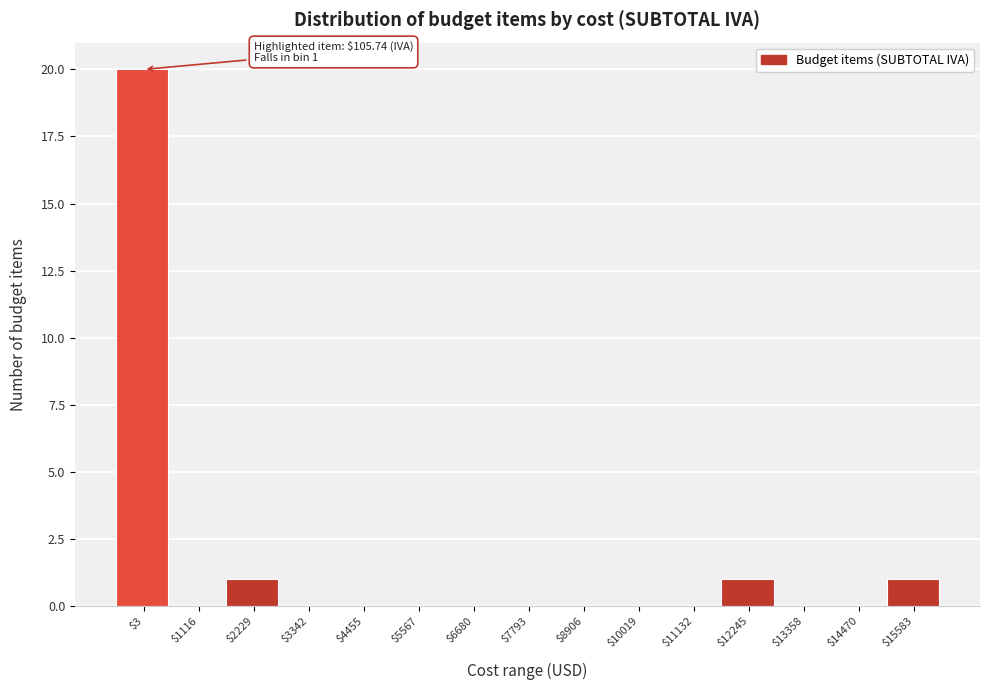

What is the greatest value displayed?

20